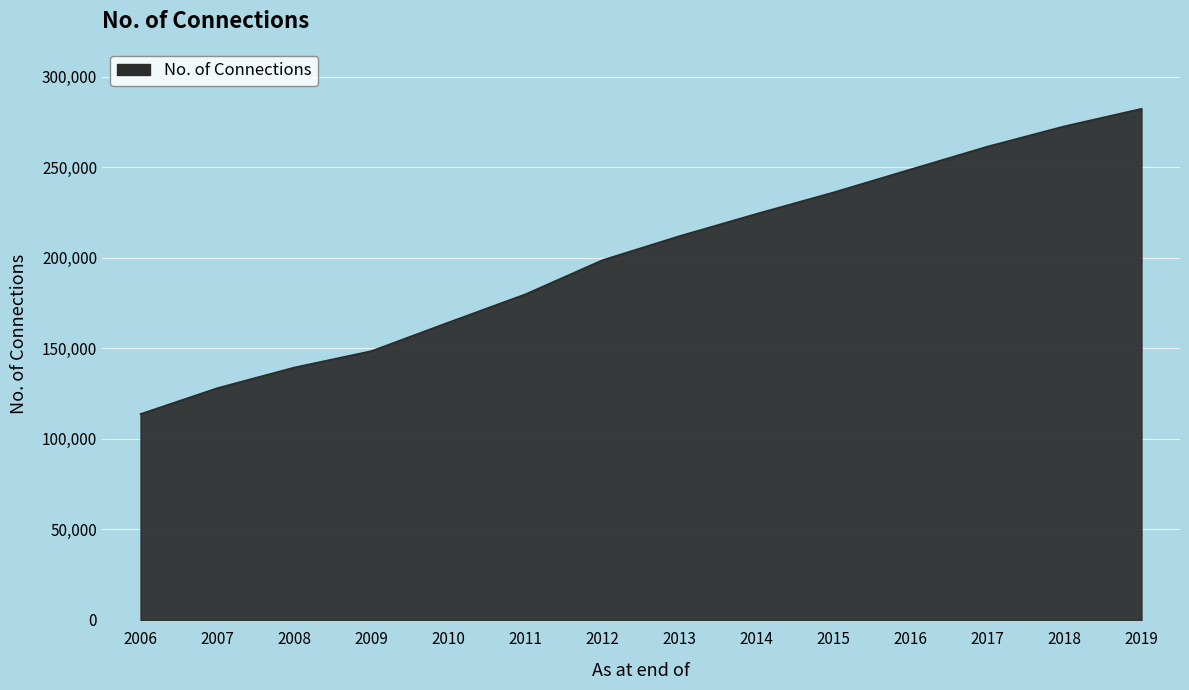

Which category has the highest value across all series?

2019